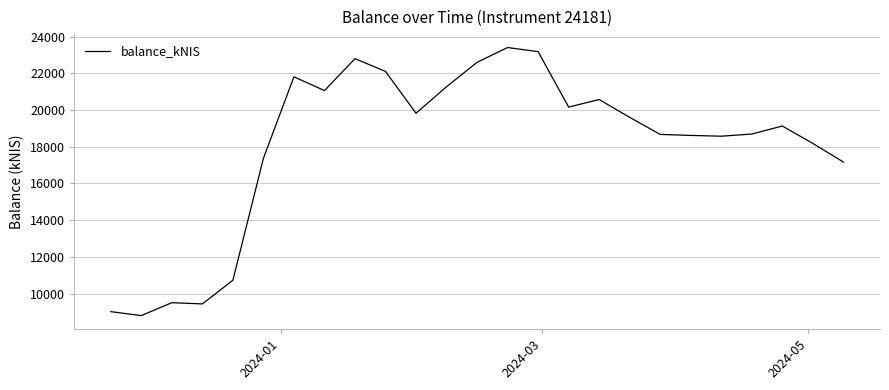

What is the greatest value displayed?

23405.3